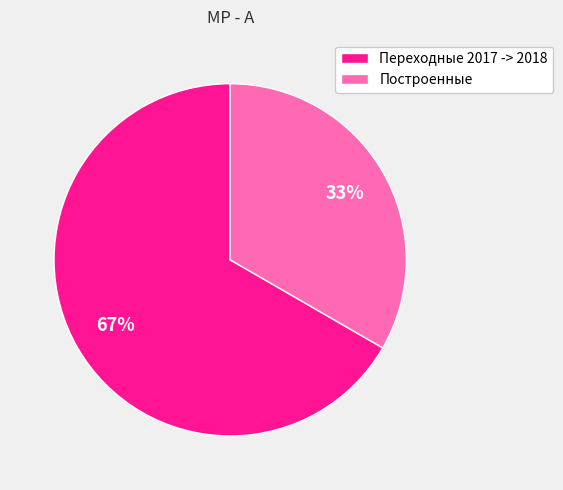

What is the largest slice in the pie chart?

Переходные 2017 -> 2018